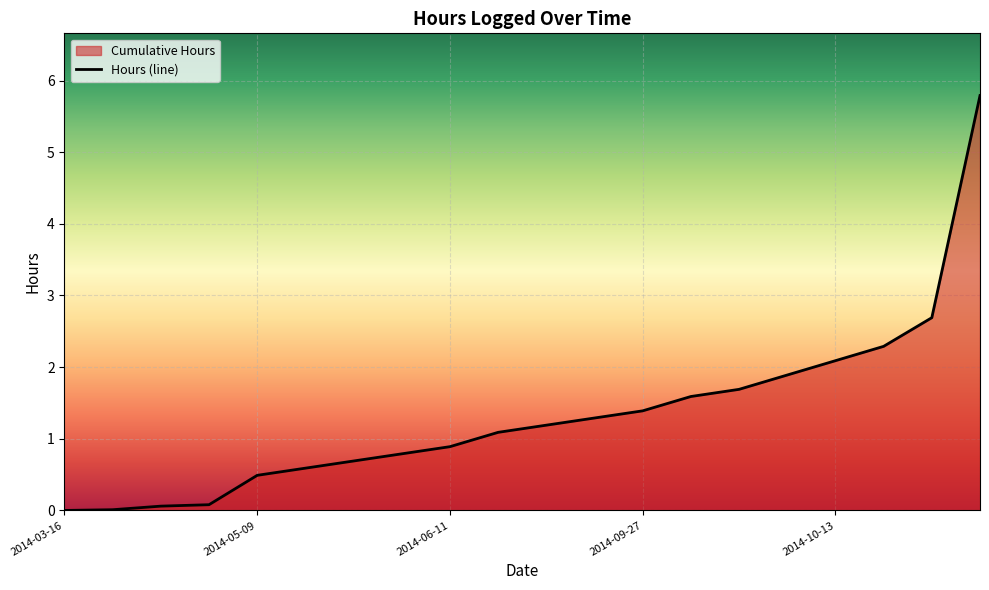

What is the greatest value displayed?

5.8